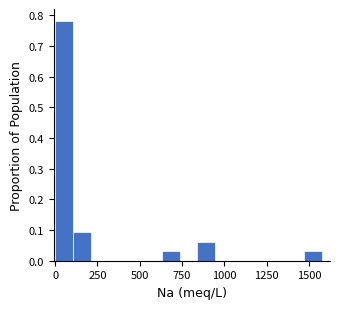

Around what value on the x-axis is the tallest bar? Give the approximate position of its centre, as read against the axis.

50